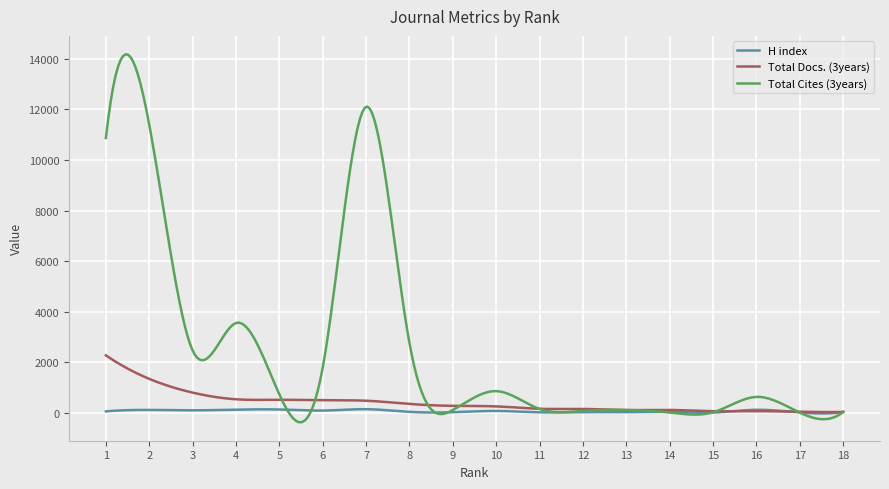

Does the chart display data point markers on the line(s)?

No